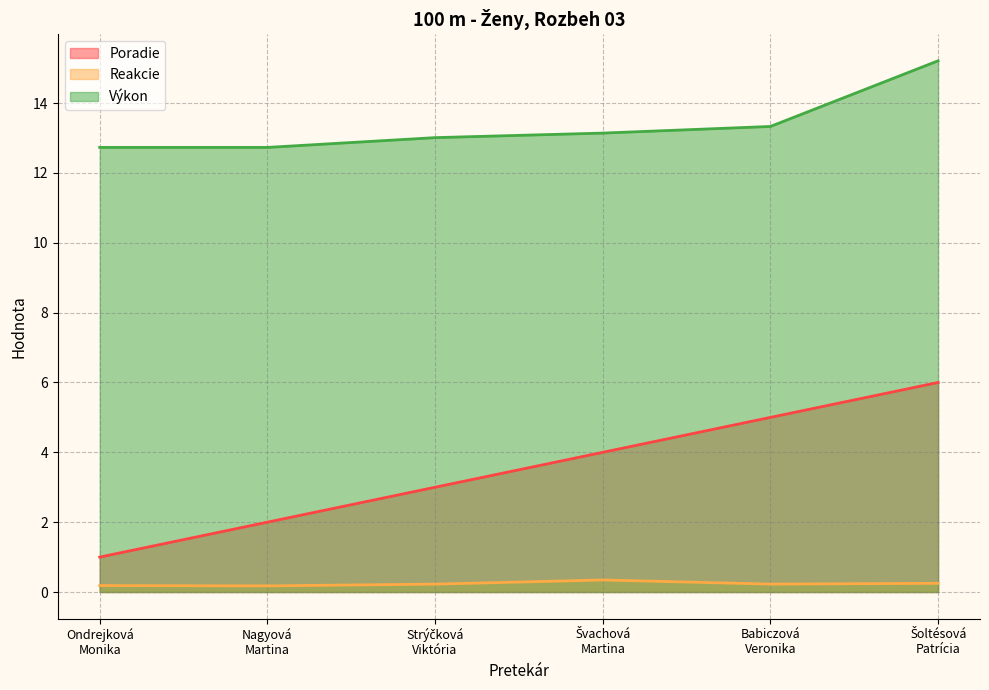

Count the Reakcie values in the range 0 to 1.

6